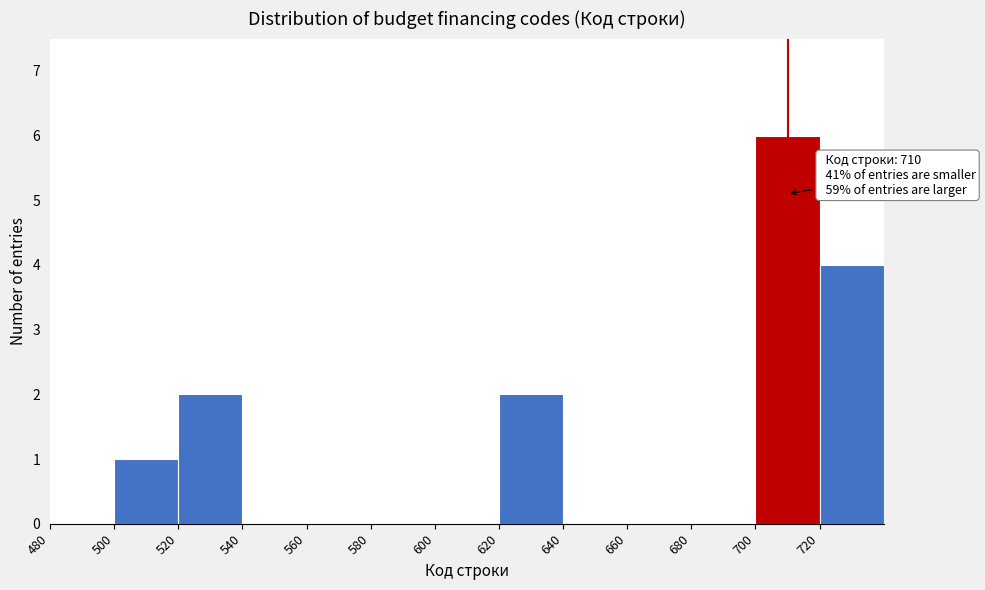

Which range on the x-axis has the tallest bar?

700 to 720